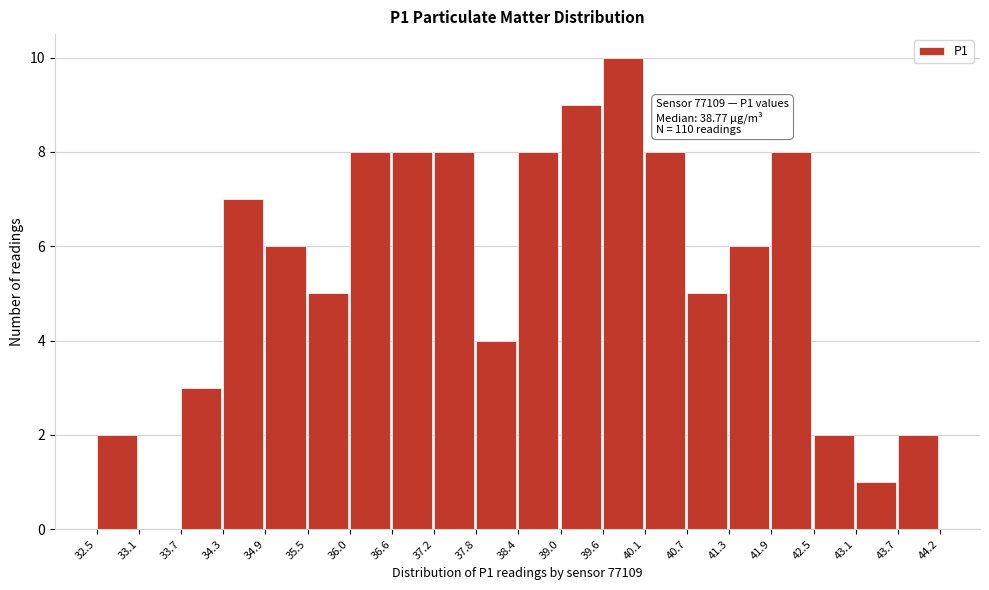

Which range on the x-axis has the tallest bar?

39.6 to 40.1